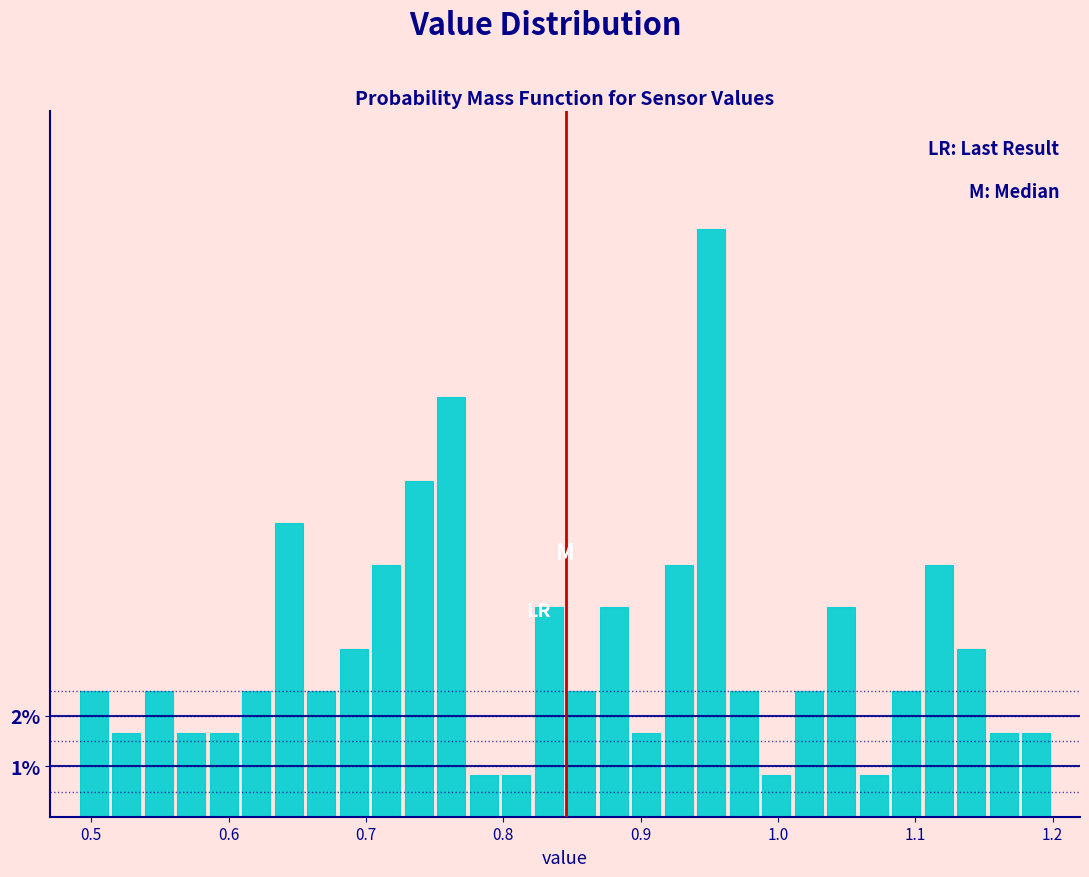

Around what value on the x-axis is the tallest bar? Give the approximate position of its centre, as read against the axis.

0.95